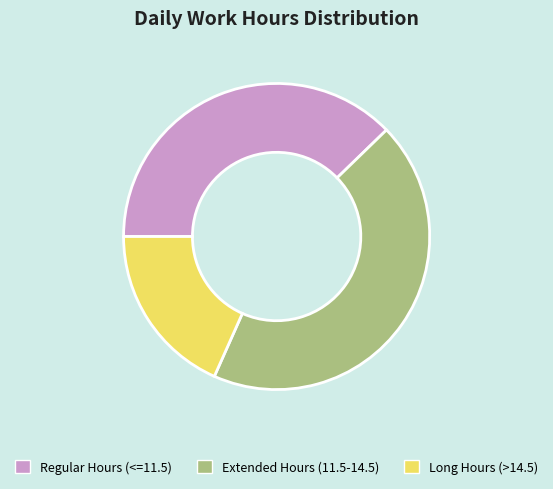

The Regular Hours (<=11.5) slice represents 38% of the pie. True or false?

True